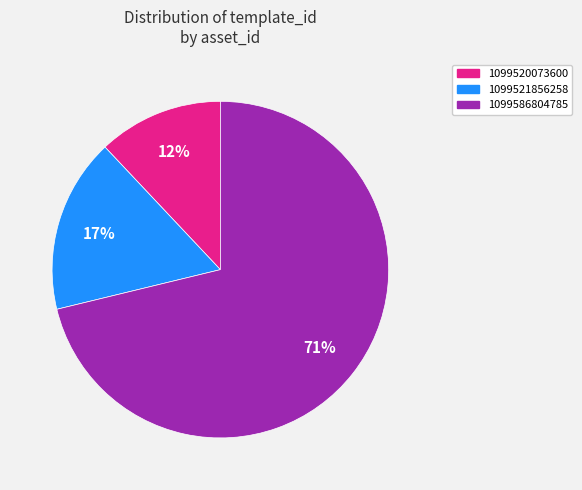

Which slice is the smallest?

1099520073600